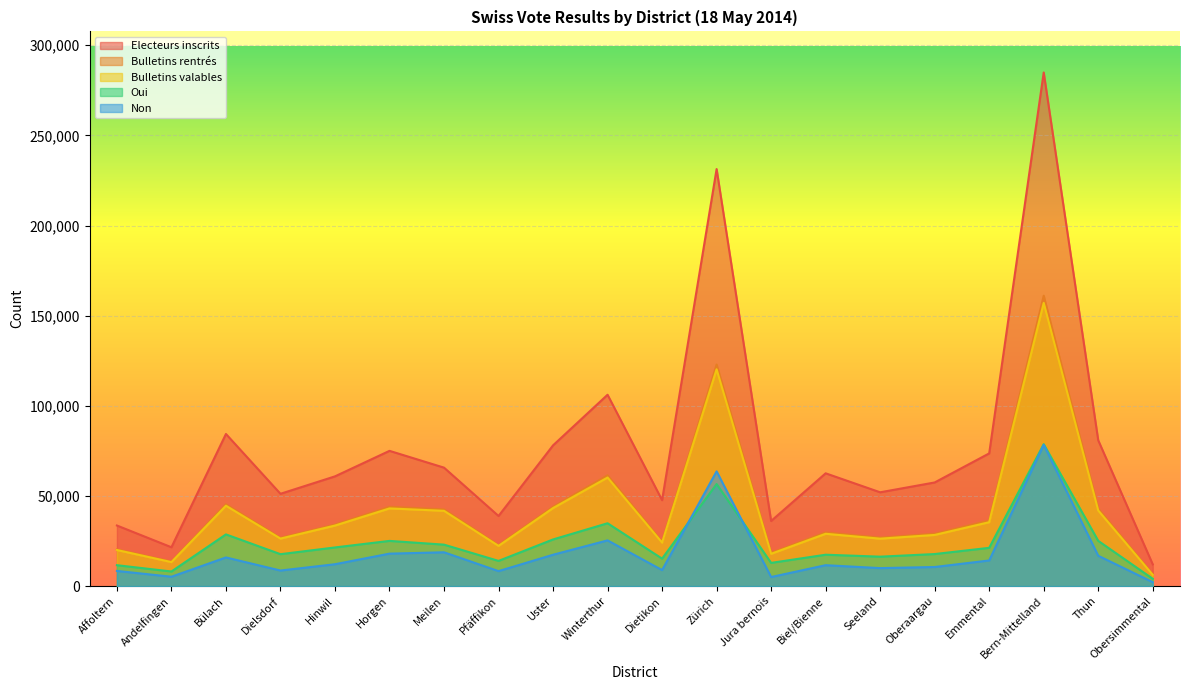

How many interior local valleys does the Oui series have?

6